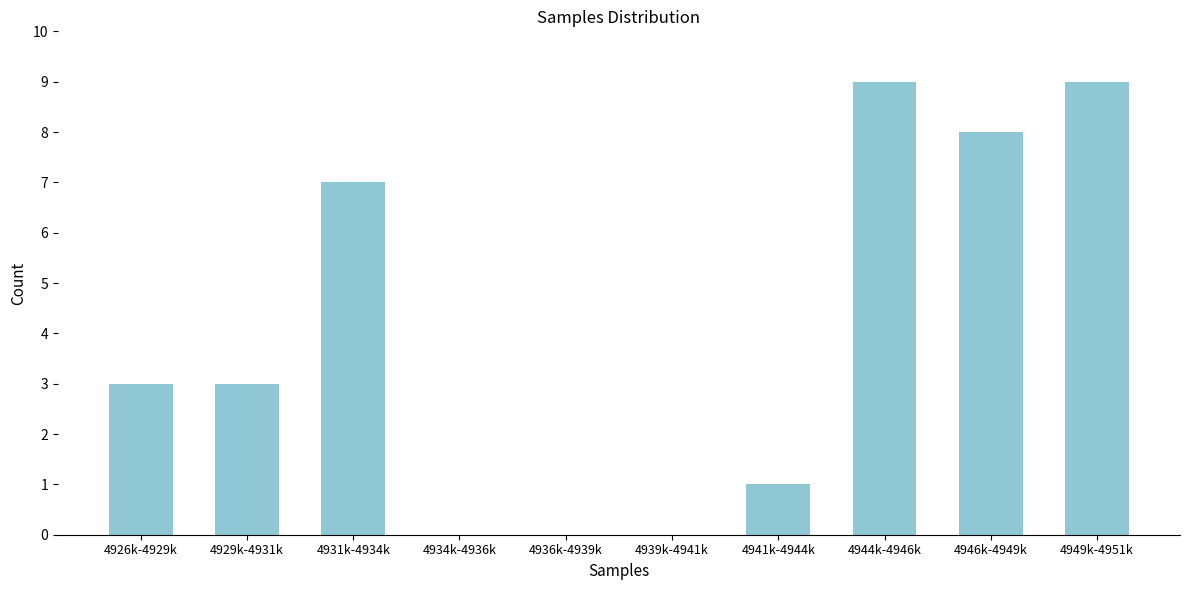

Reading left to right, extract all data points from this chart.

4926k-4929k=3	4929k-4931k=3	4931k-4934k=7	4934k-4936k=0	4936k-4939k=0	4939k-4941k=0	4941k-4944k=1	4944k-4946k=9	4946k-4949k=8	4949k-4951k=9